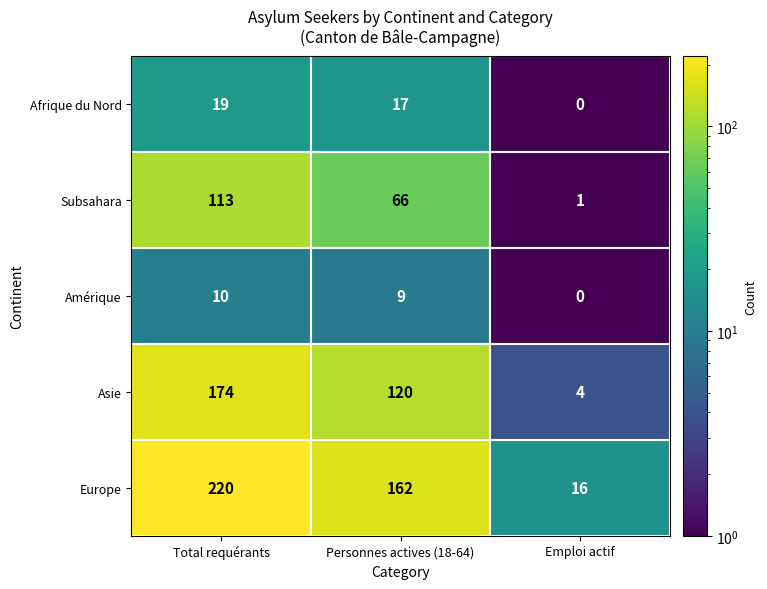

What value does the Afrique du Nord series have at Personnes actives (18-64), to the nearest 5?

15